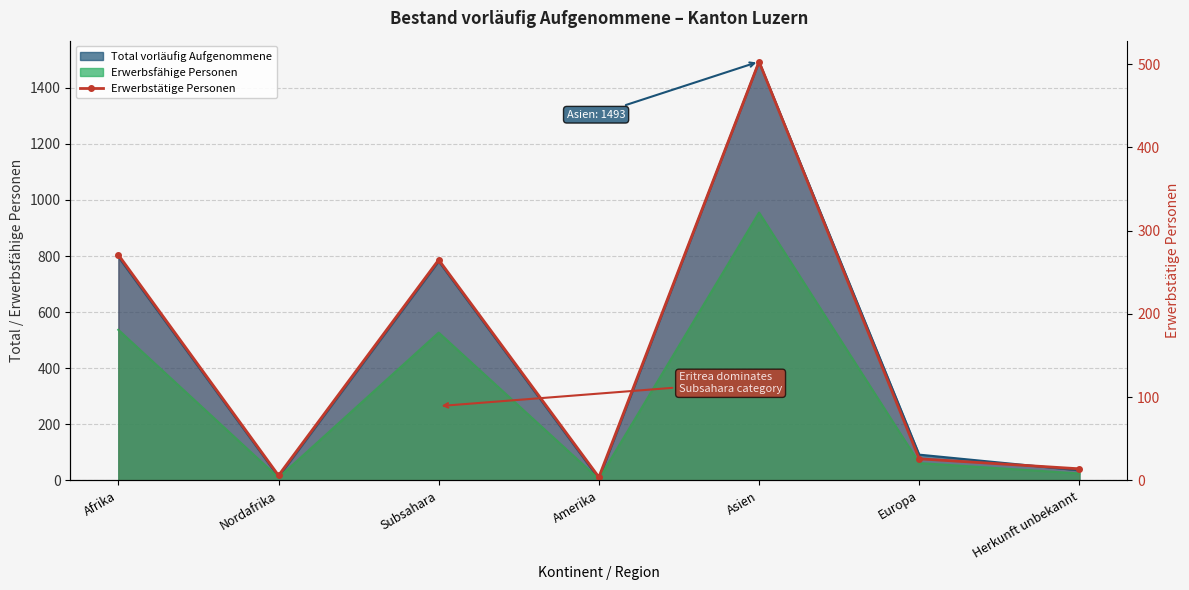

Reading right to left, what are all the values shown in this chart?

Herkunft unbekannt=14	Europa=26	Asien=503	Amerika=4	Subsahara=265	Nordafrika=6	Afrika=271